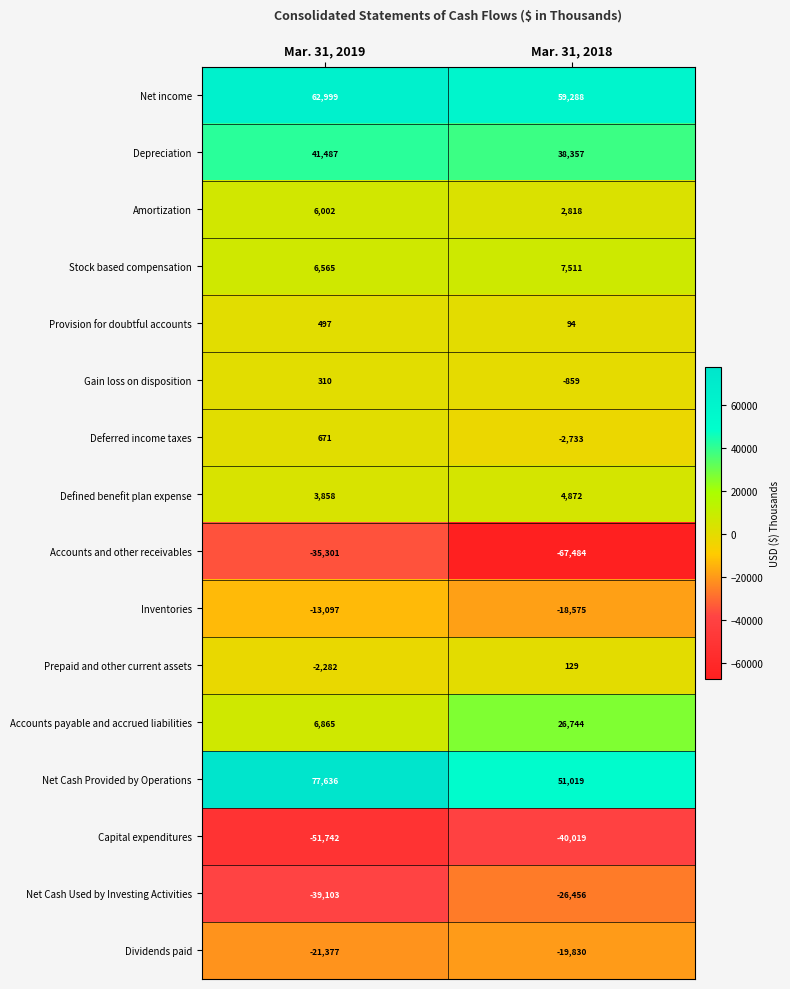

At which label is Stock based compensation closest to 7038?

Mar. 31, 2019